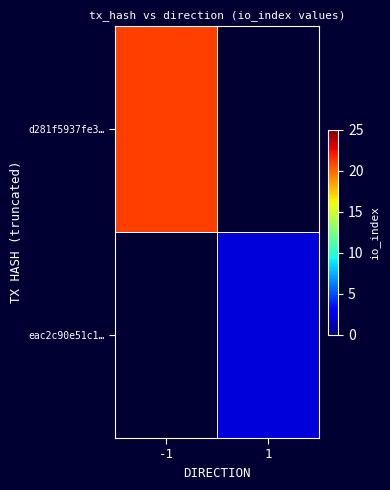

List the series in order of their peak value, highest first.

d281f5937fe3…, eac2c90e51c1…